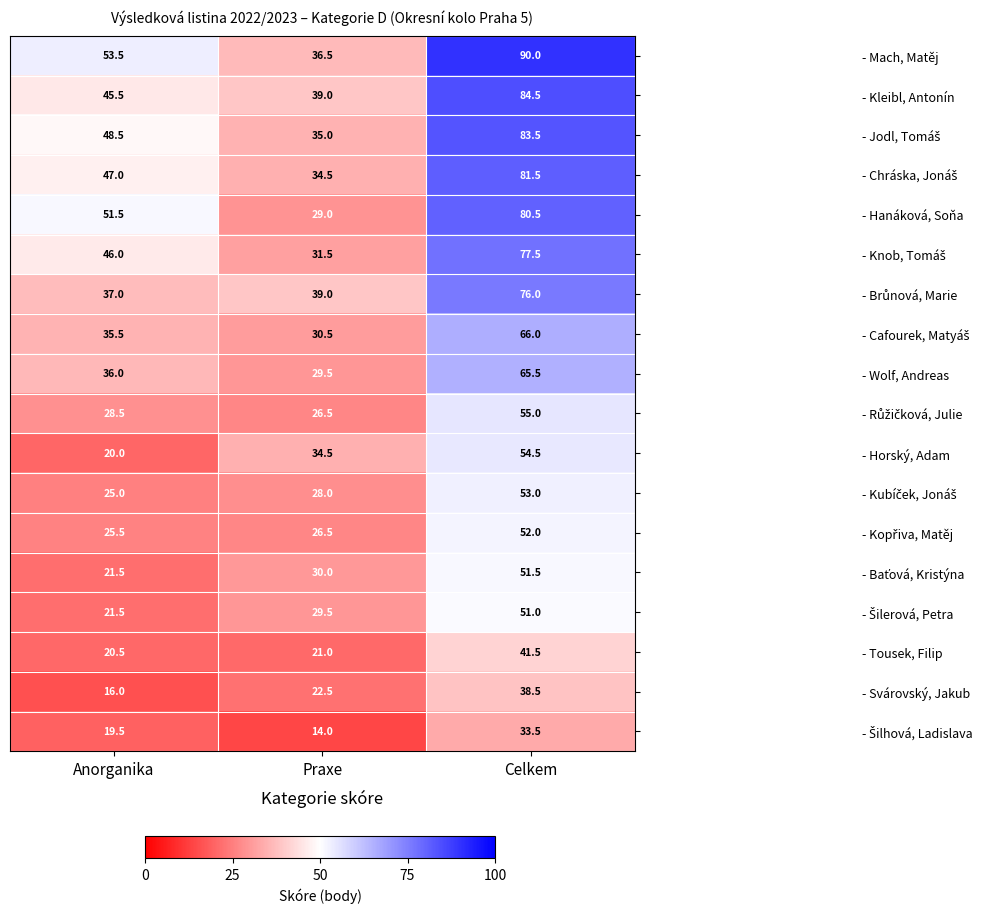

At which category is the sum across all series the highest?

Celkem